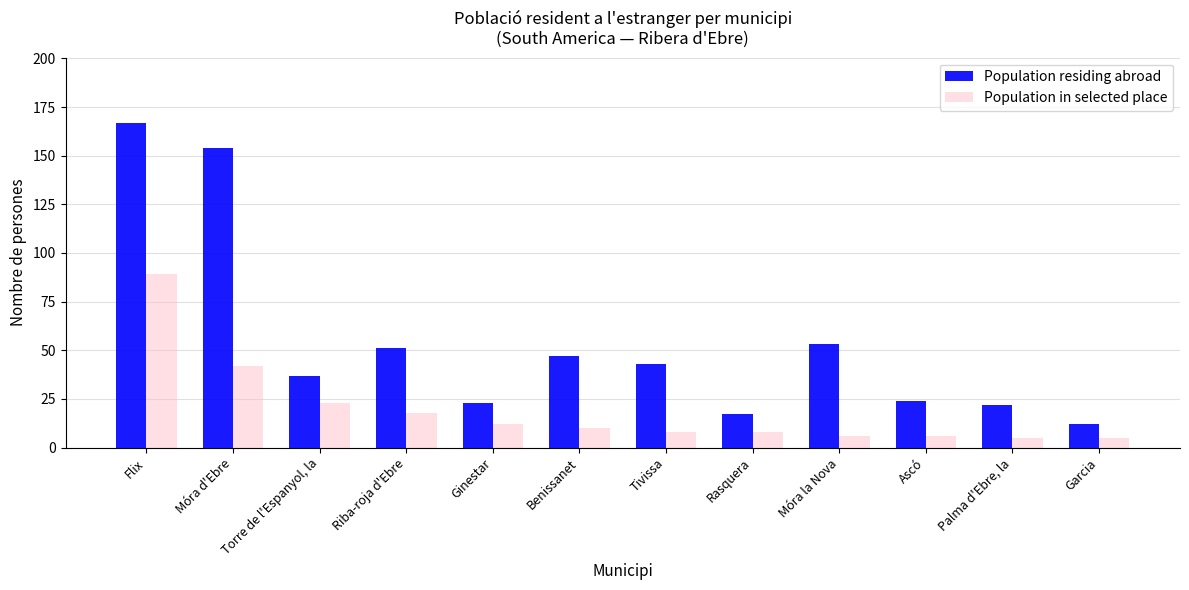

What is the lowest value of the Population residing abroad series?

12